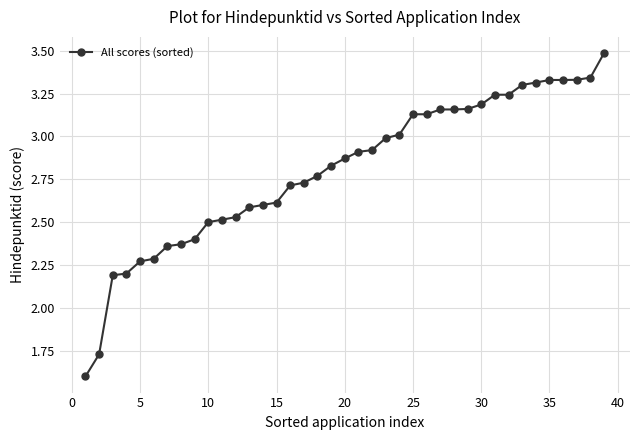

What is the smallest value displayed?

1.6